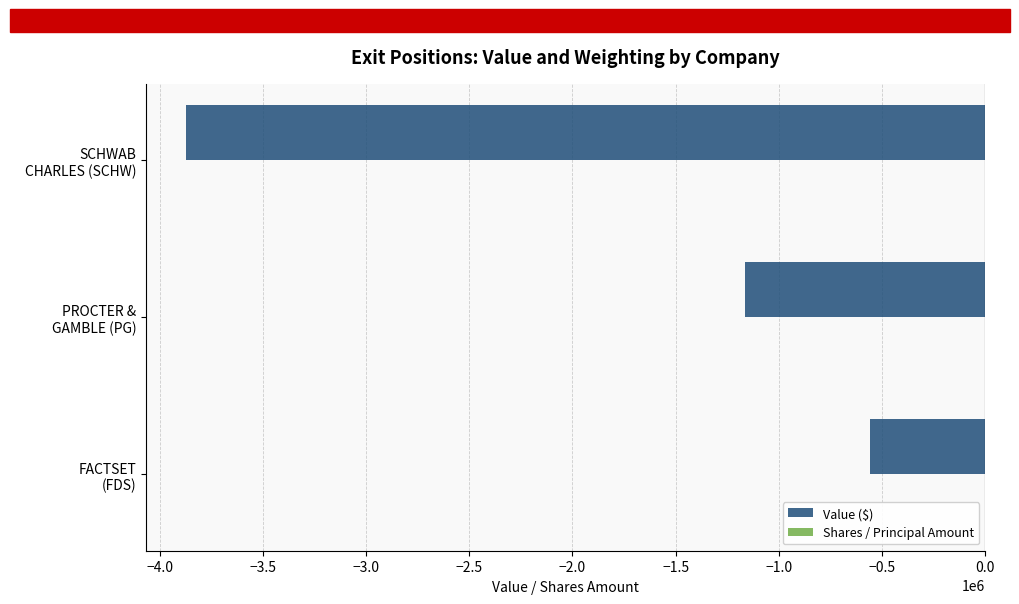

What is the highest value of the Value ($) series?

-560641.0